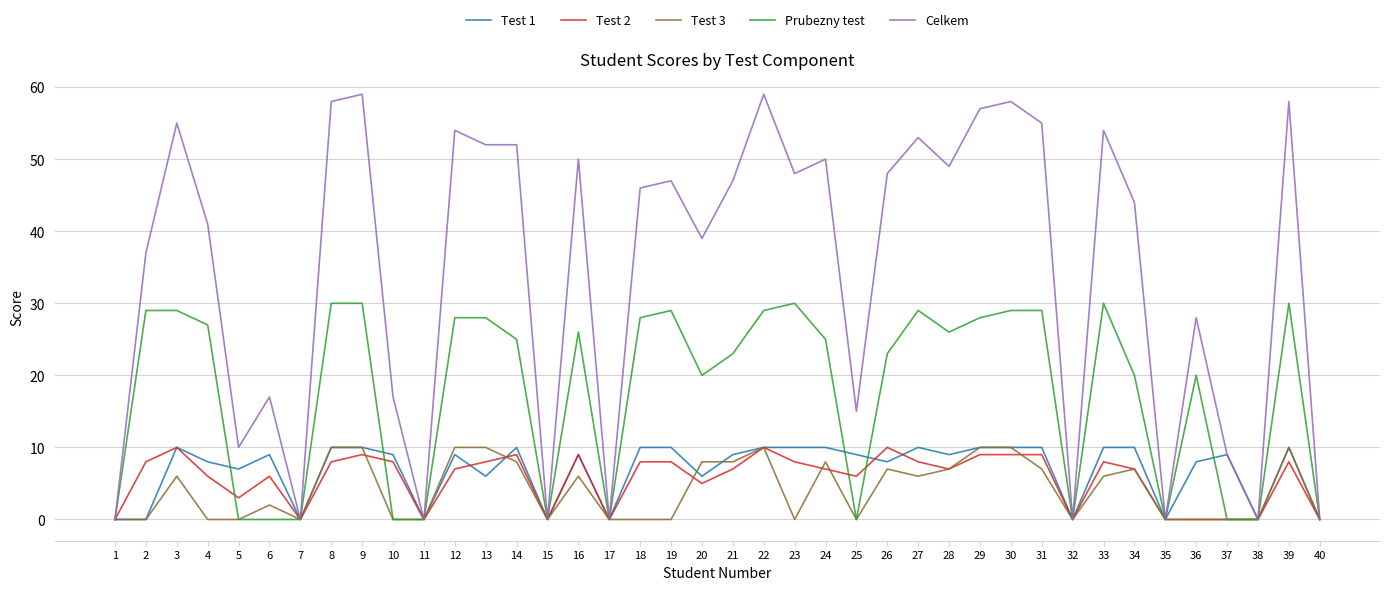

How many lines are shown in the chart?

5